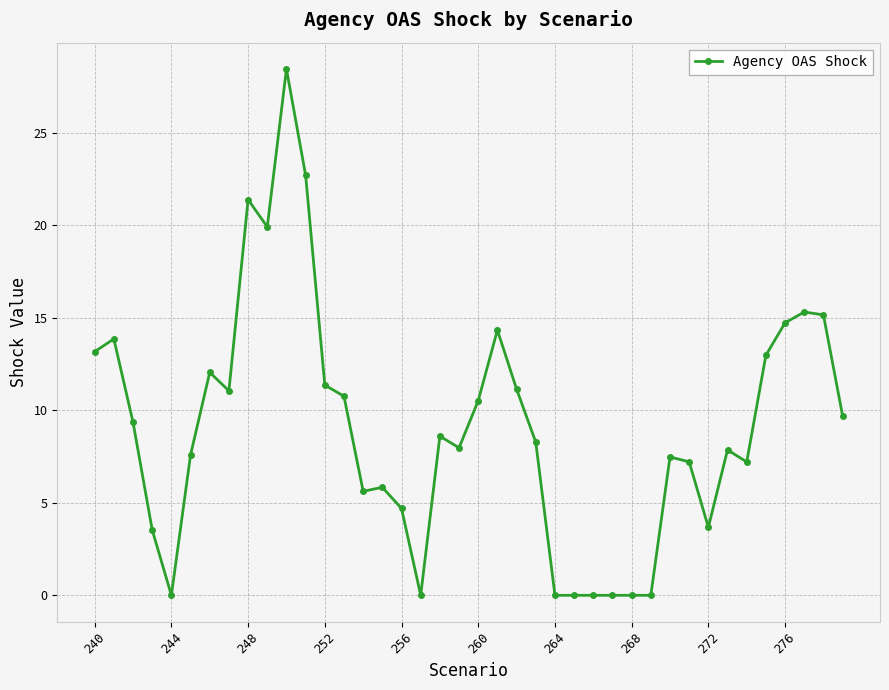

How many lines are shown in the chart?

1